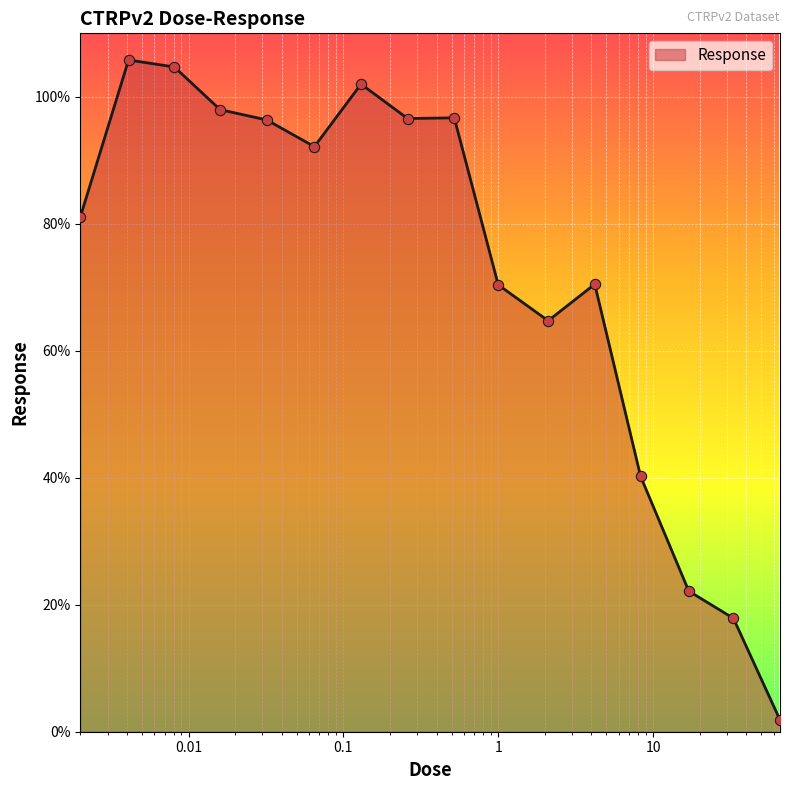

What is the maximum value shown in the chart?

105.8